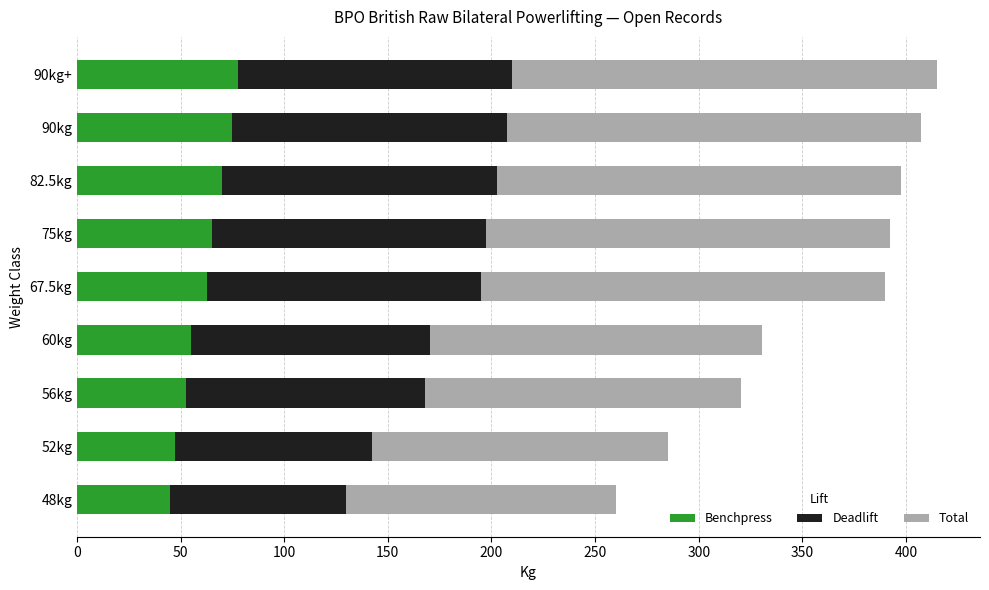

What is the maximum value for Benchpress?

77.5